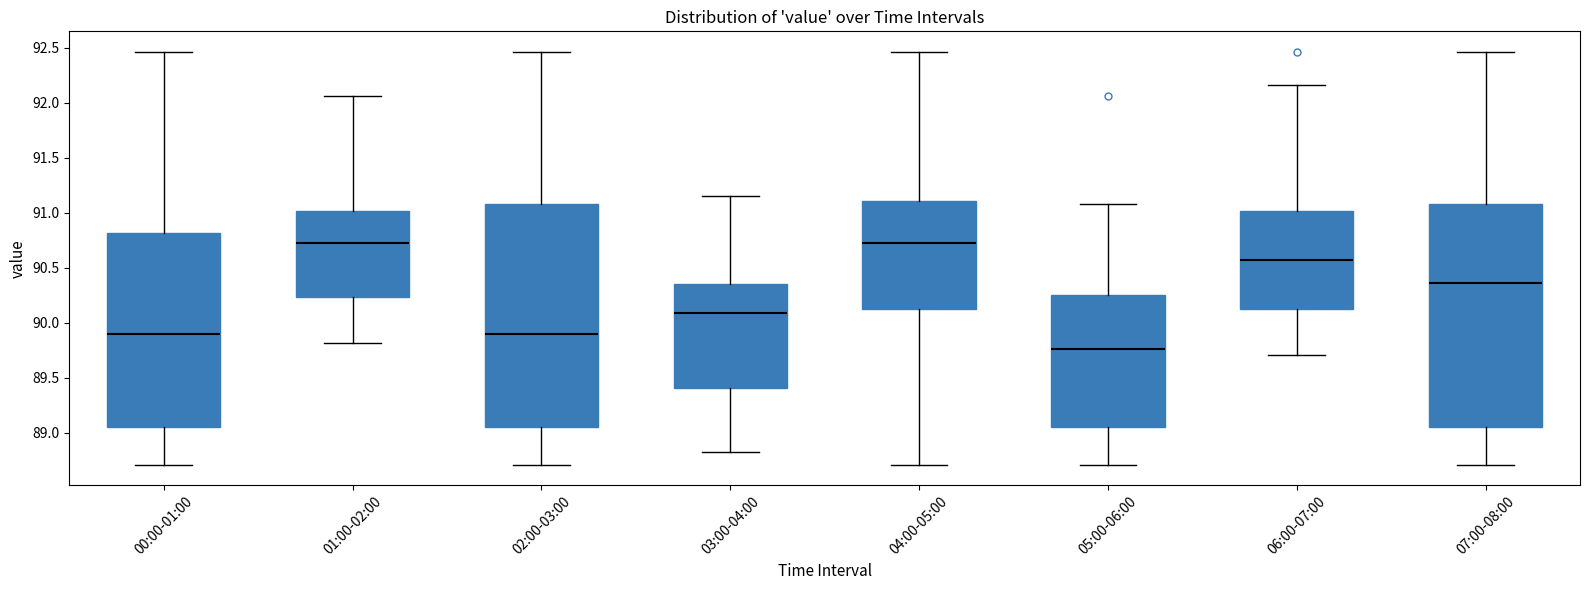

Reading left to right, read every box against the y-axis: the position of its median line, the range the box covers, and the ends of its whiskers. The values are not printed on the chart, so give them approximately, as read against the axis.

00:00-01:00: median 89.90, box 89.05 to 90.80, whiskers 88.70 to 92.45
01:00-02:00: median 90.75, box 90.25 to 91.00, whiskers 89.80 to 92.05
02:00-03:00: median 89.90, box 89.05 to 91.10, whiskers 88.70 to 92.45
03:00-04:00: median 90.10, box 89.40 to 90.35, whiskers 88.80 to 91.15
04:00-05:00: median 90.75, box 90.15 to 91.10, whiskers 88.70 to 92.45
05:00-06:00: median 89.75, box 89.05 to 90.25, whiskers 88.70 to 91.10
06:00-07:00: median 90.55, box 90.15 to 91.00, whiskers 89.70 to 92.15
07:00-08:00: median 90.35, box 89.05 to 91.10, whiskers 88.70 to 92.45